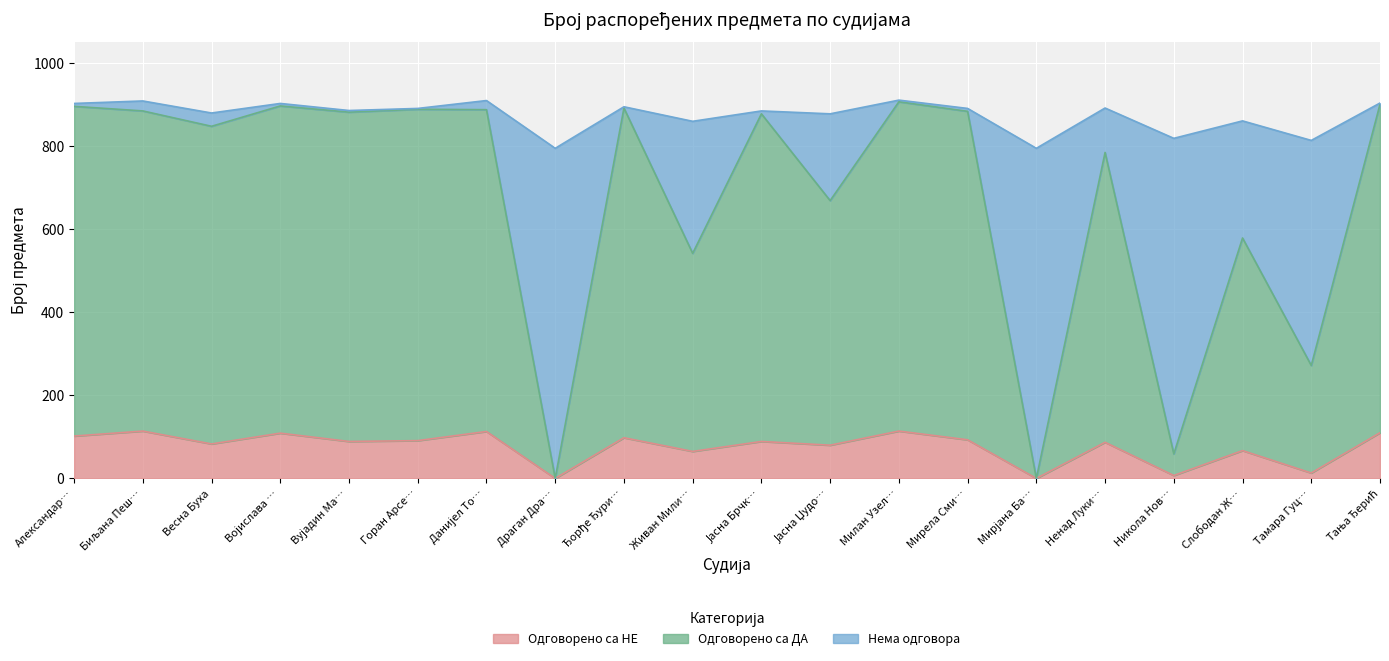

What is the total value across all series at Драган Дра…?

795